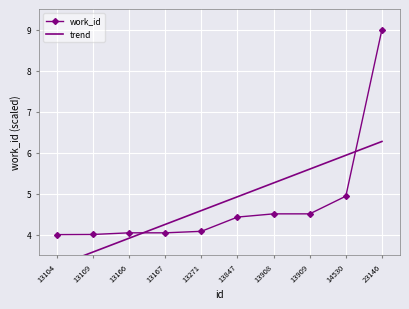

The value of trend at 13167 is 4.2. True or false?

True